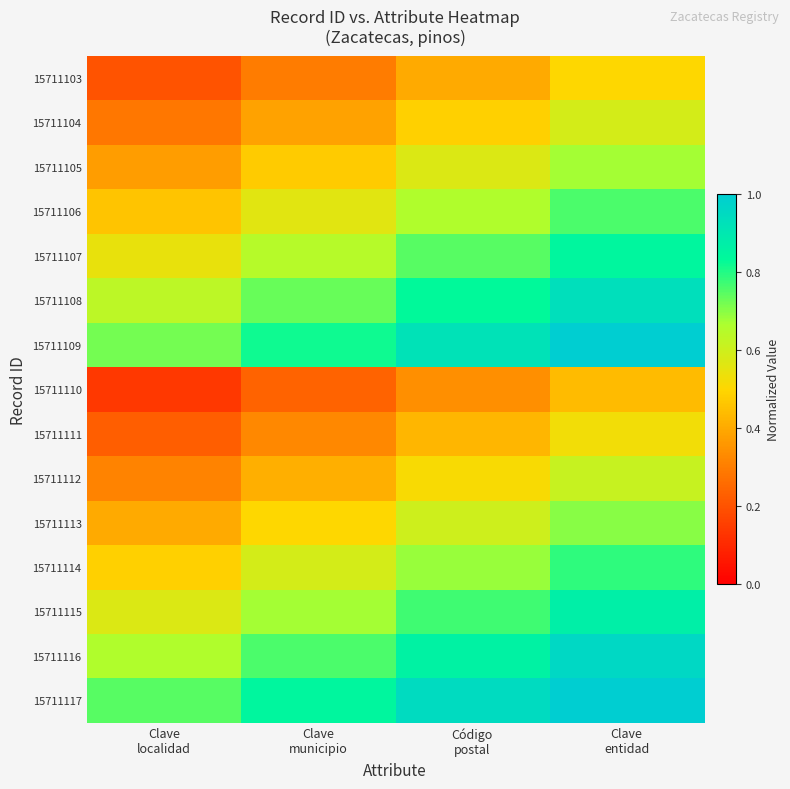

At which category is the sum across all series the highest?

Clave
entidad